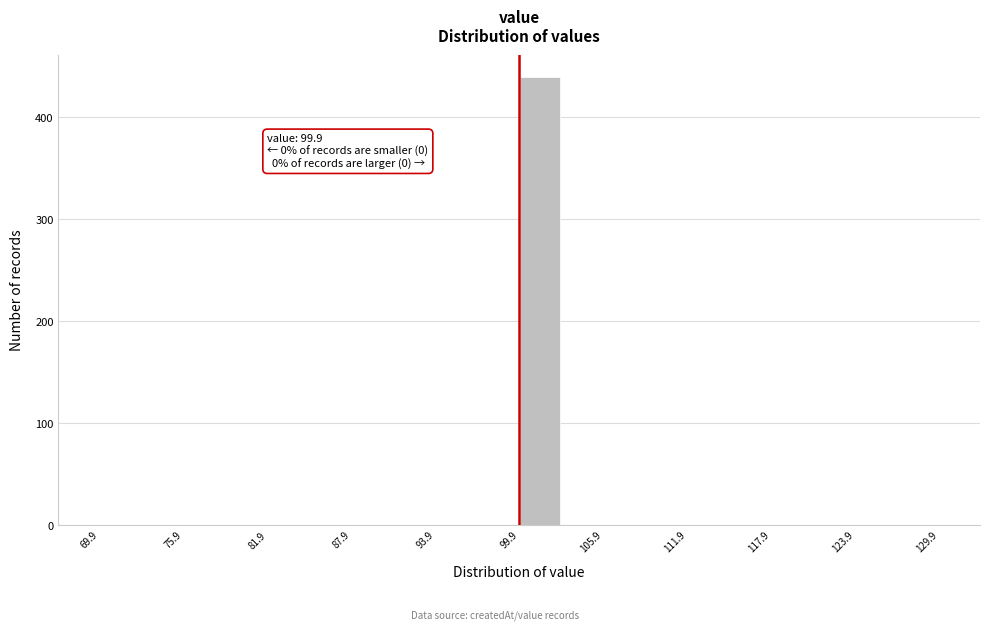

Around what value on the x-axis is the tallest bar? Give the approximate position of its centre, as read against the axis.

101